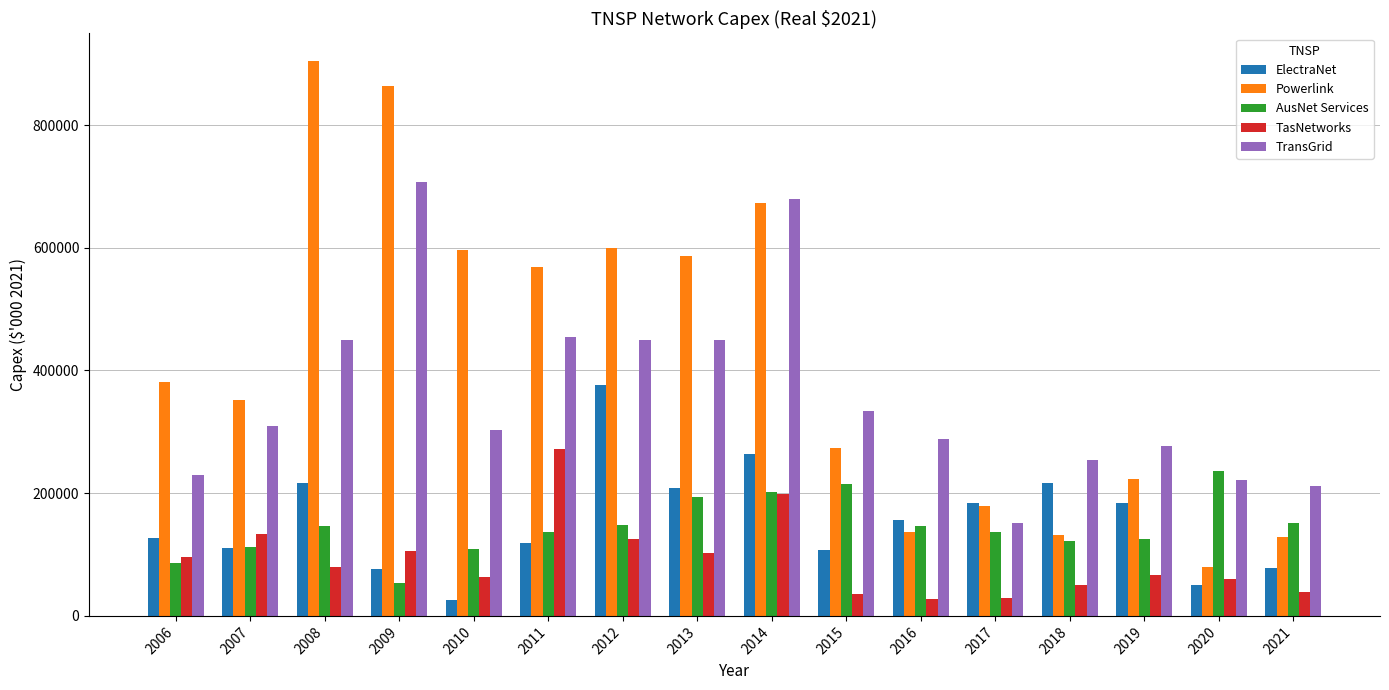

Is it true that TransGrid equals 449392.1 at 2012?

True